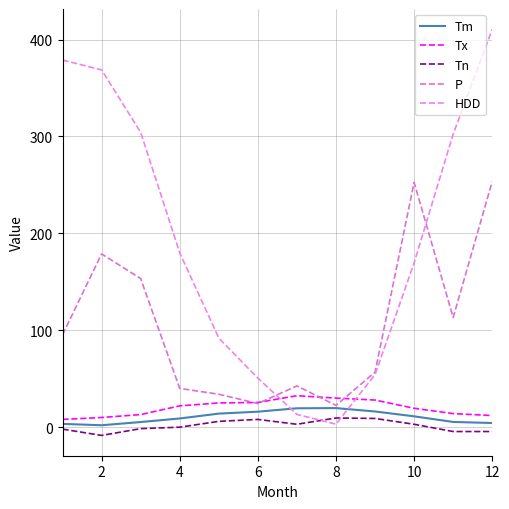

Is this an area chart (filled region under the line)?

No